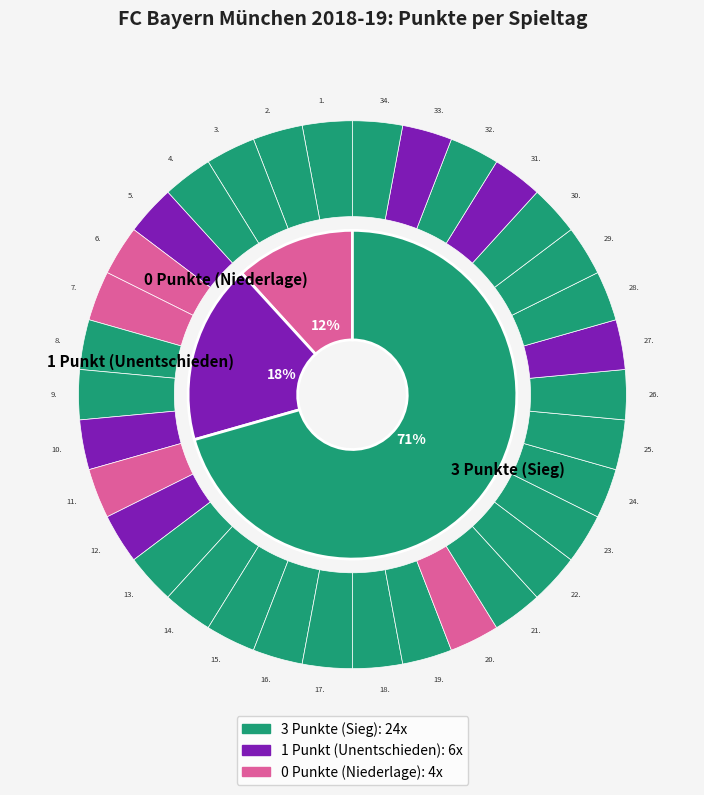

How many slices are in this pie chart?

34